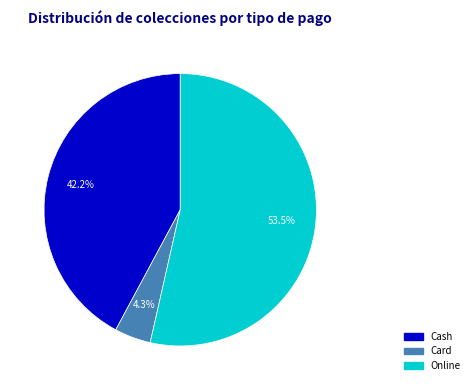

What is the largest slice in the pie chart?

Online